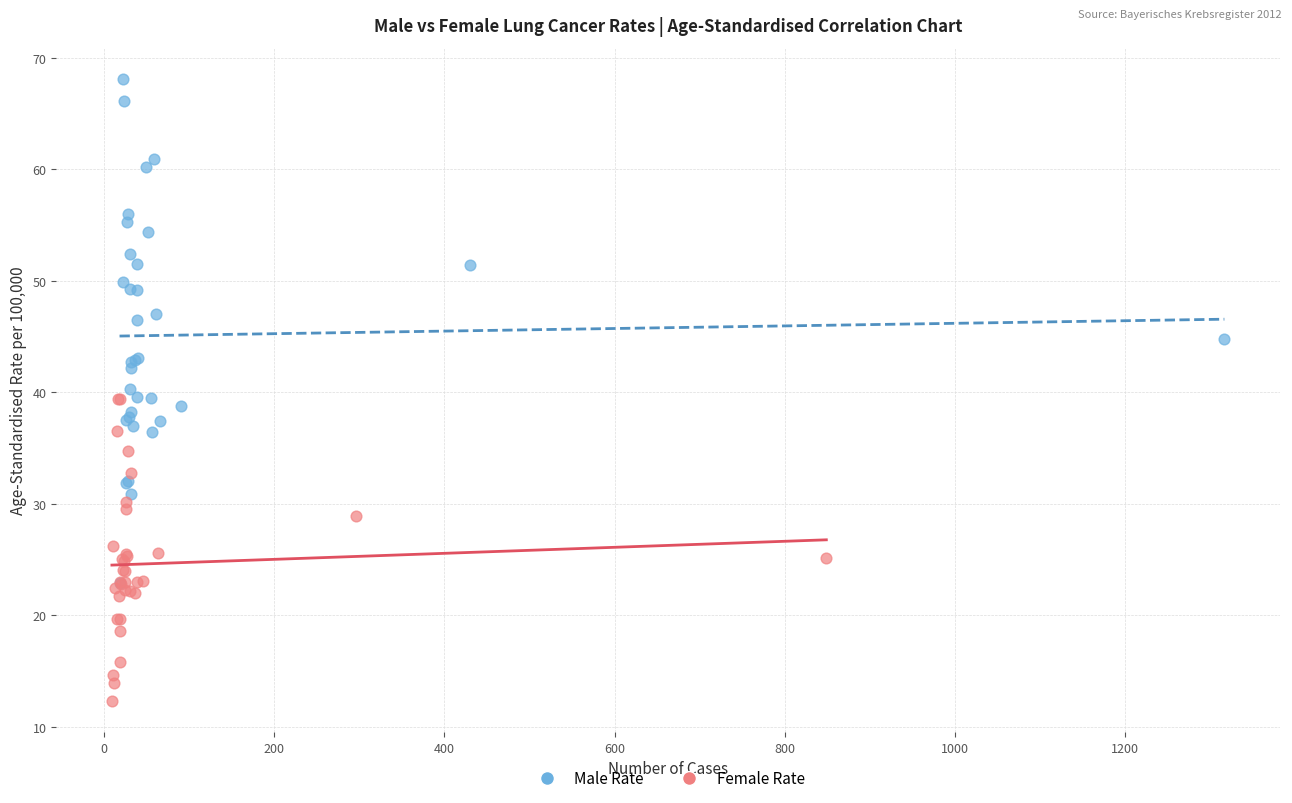

Which series reaches the minimum Y coordinate?

Female Rate